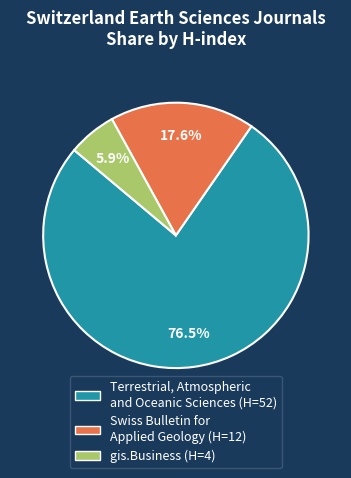

Rank the categories by value from highest to lowest.

Terrestrial, Atmospheric and Oceanic Sciences, Swiss Bulletin for Applied Geology, gis.Business